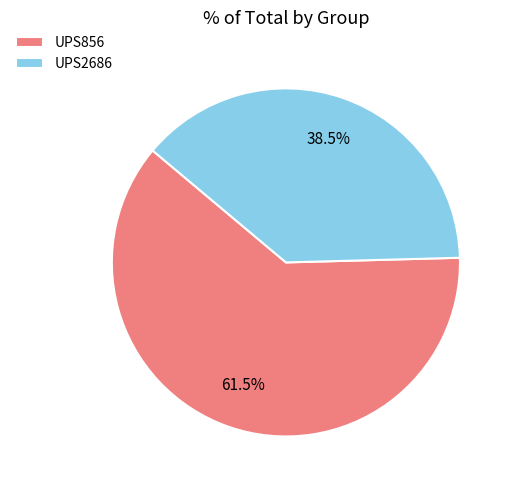

Is there any slice that represents more than half of the pie?

Yes